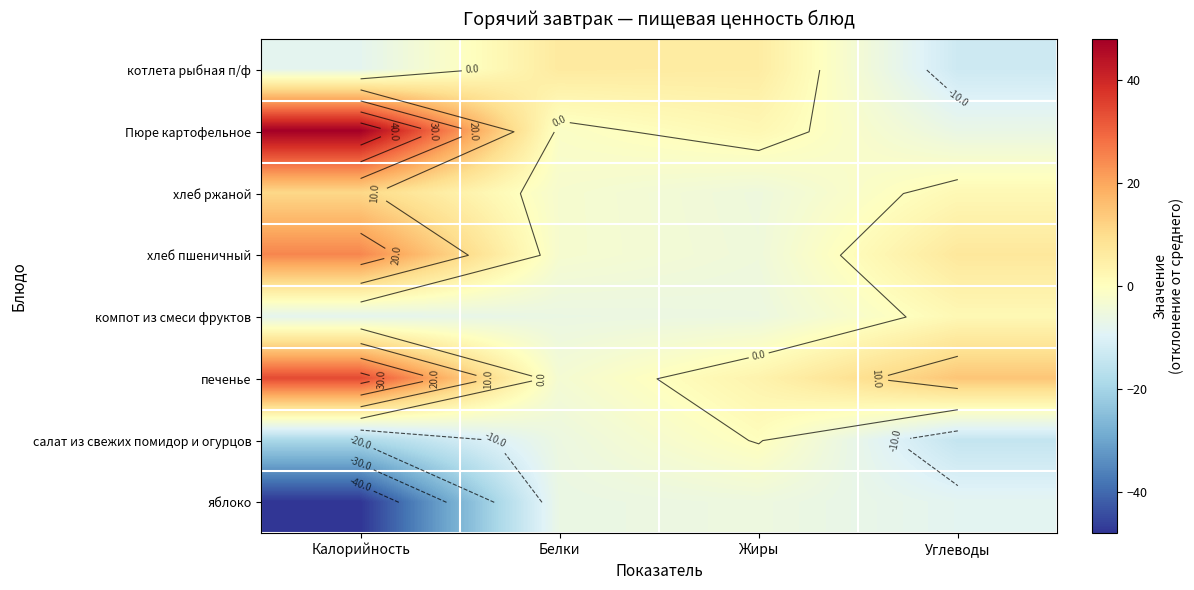

Where is Пюре картофельное nearest to the value 20?

Жиры